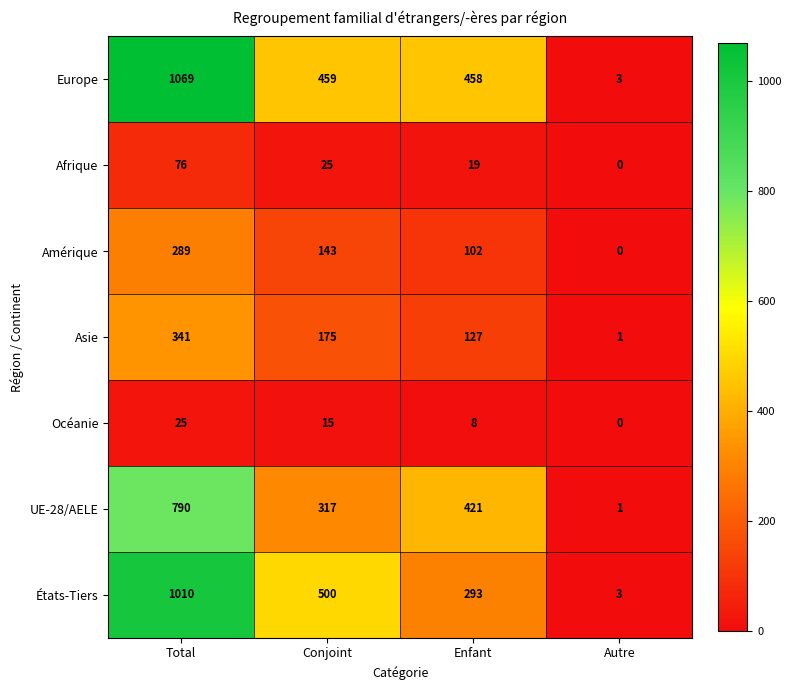

Rank the series at Conjoint from highest to lowest value.

États-Tiers, Europe, UE-28/AELE, Asie, Amérique, Afrique, Océanie